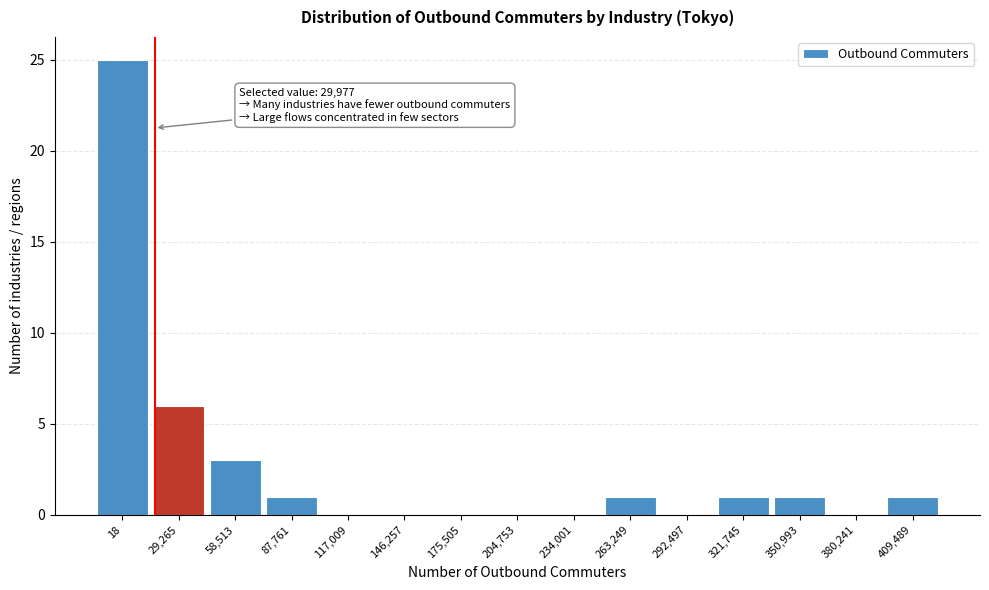

Reading left to right, transcribe all the data shown in this chart.

18=25	29,265=6	58,513=3	87,761=1	117,009=0	146,257=0	175,505=0	204,753=0	234,001=0	263,249=1	292,497=0	321,745=1	350,993=1	380,241=0	409,489=1